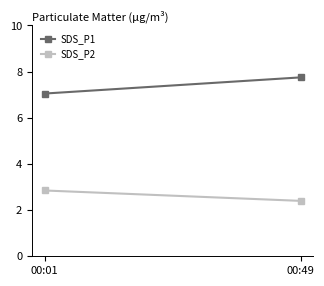

What is the value of the SDS_P2 point at the 2nd from the left?

2.4